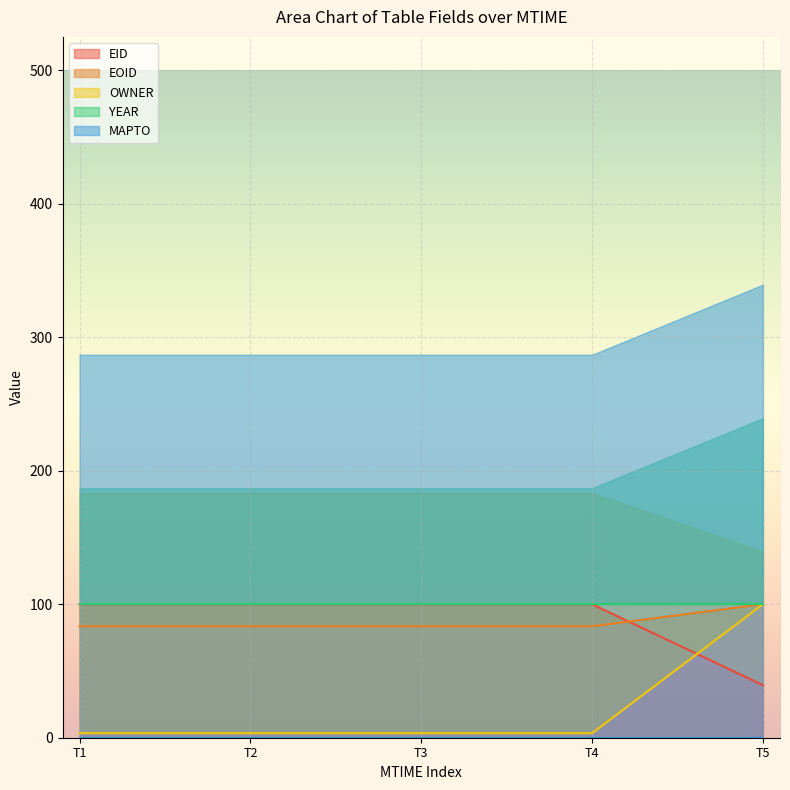

What is the maximum value for EOID?

100.0